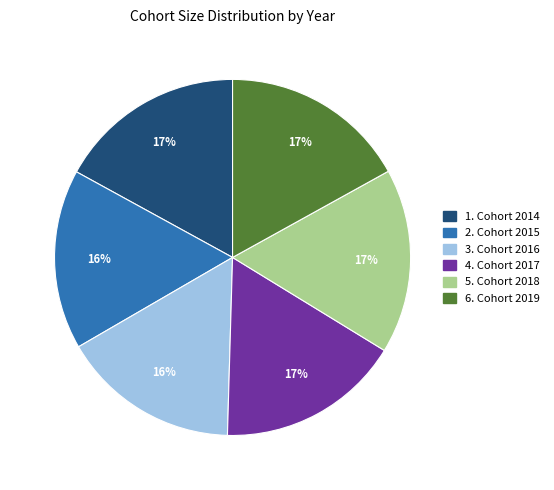

To the nearest percent, what is the difference between the largest and smallest slice percentages?

1%